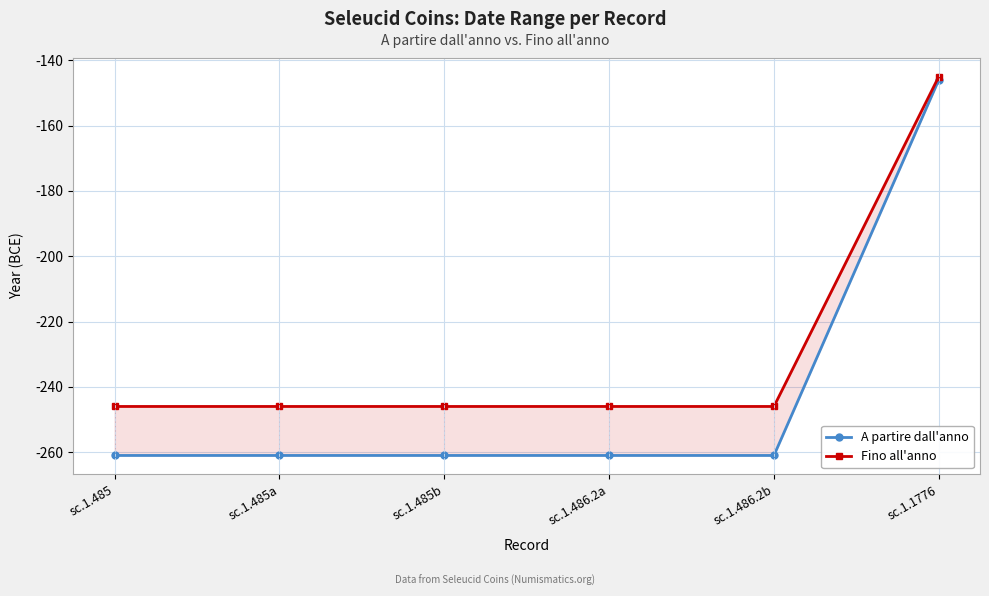

What value does the A partire dall'anno series have at sc.1.485a, to the nearest 10?

-260